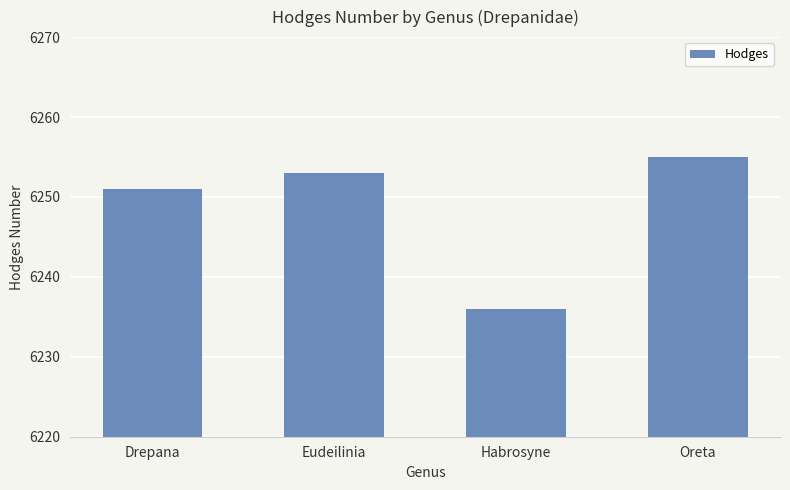

What is the change in value from Habrosyne to Oreta?

+19